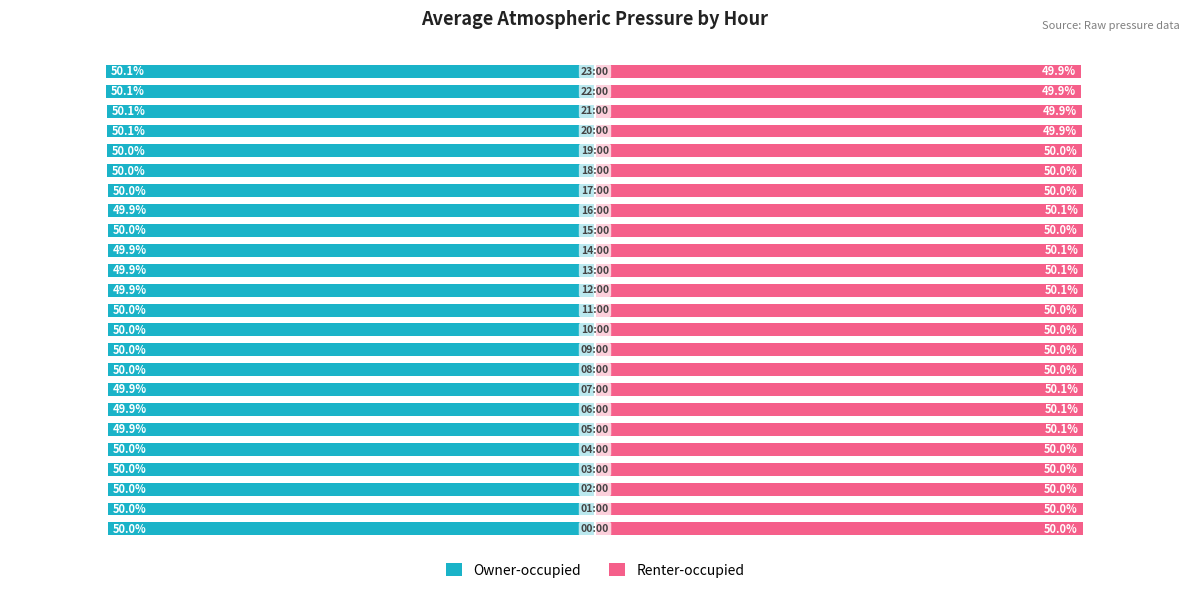

Read the Renter-occupied value at 18.

50.0